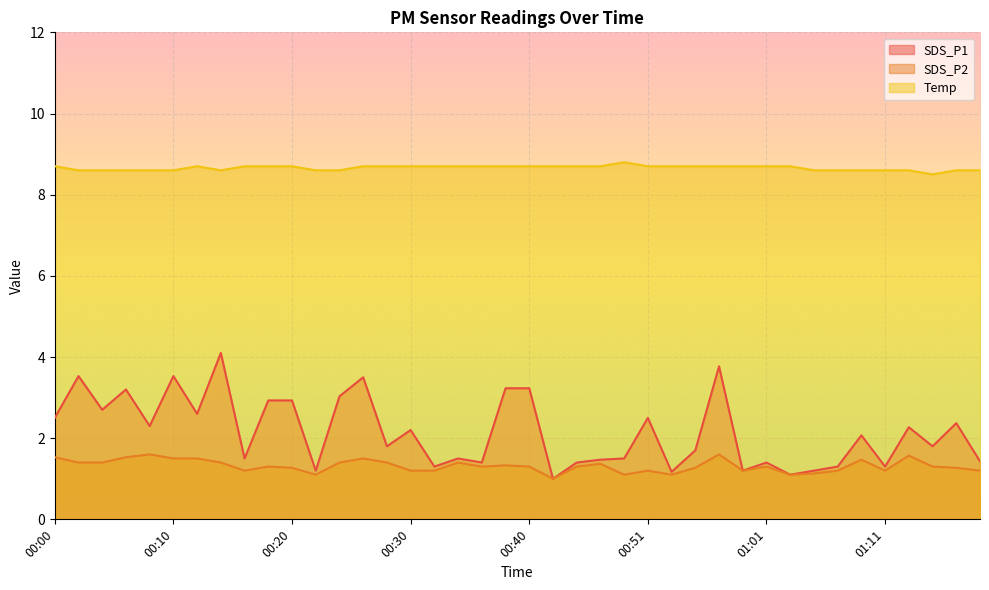

Which series has the largest range (max minus min)?

SDS_P1